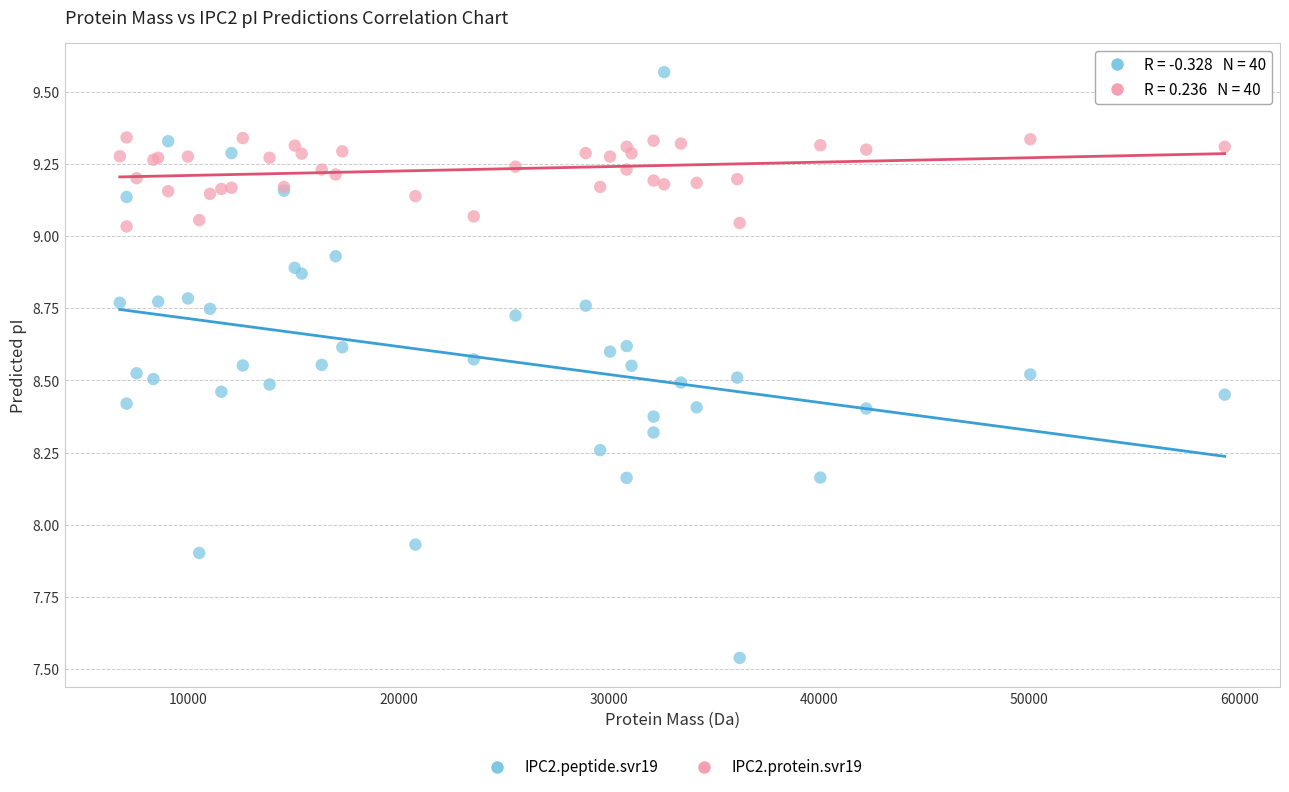

What are all the series names shown in the legend?

IPC2.peptide.svr19, IPC2.protein.svr19